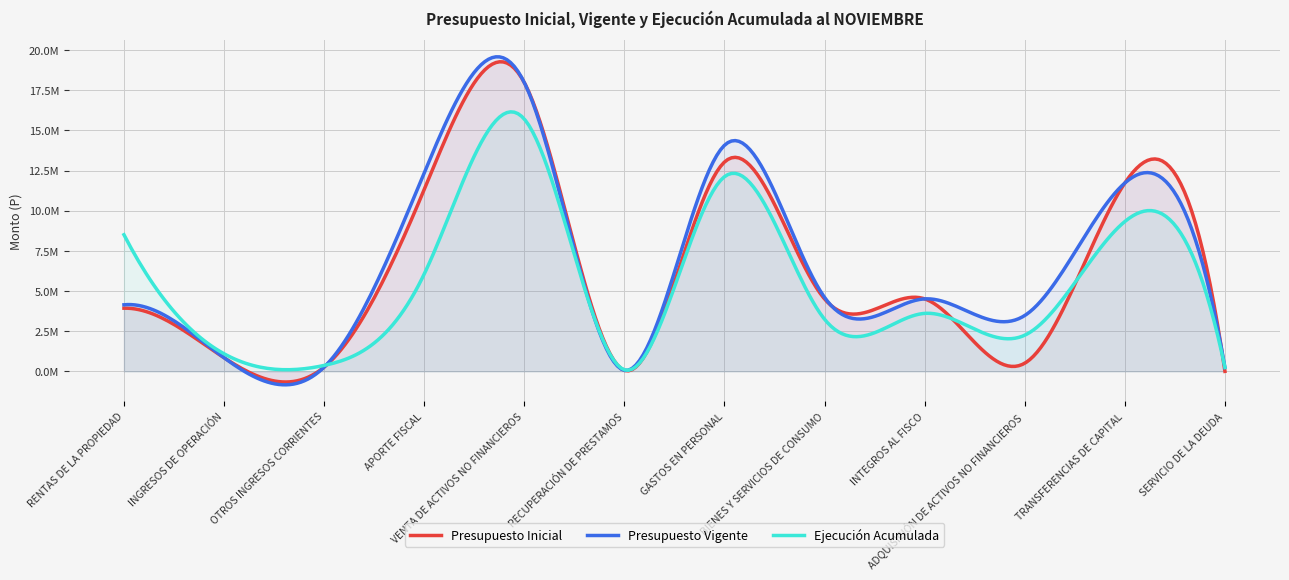

What position from the right is GASTOS EN PERSONAL?

6